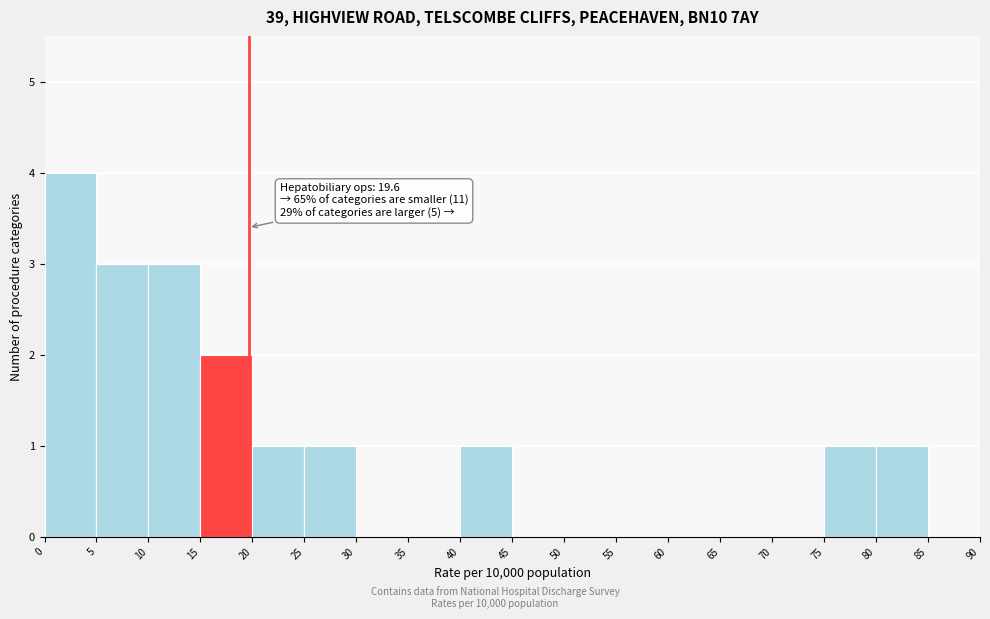

Which range on the x-axis has the tallest bar?

0 to 5